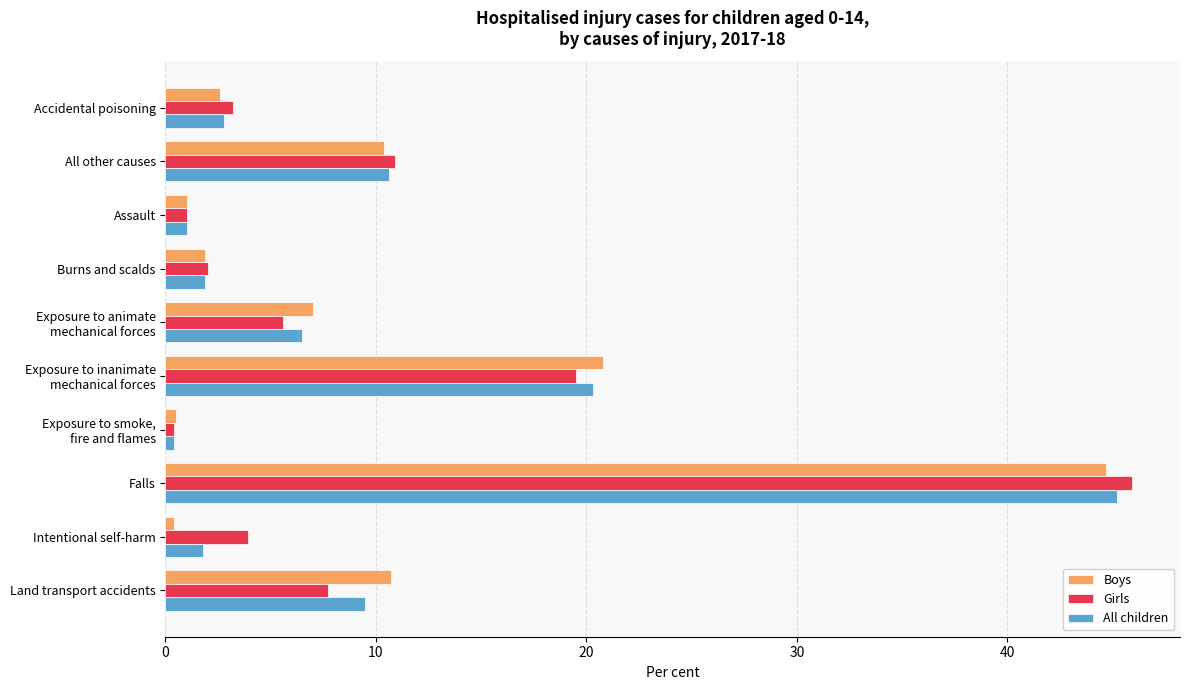

What is the sum of all Boys values?

100.0